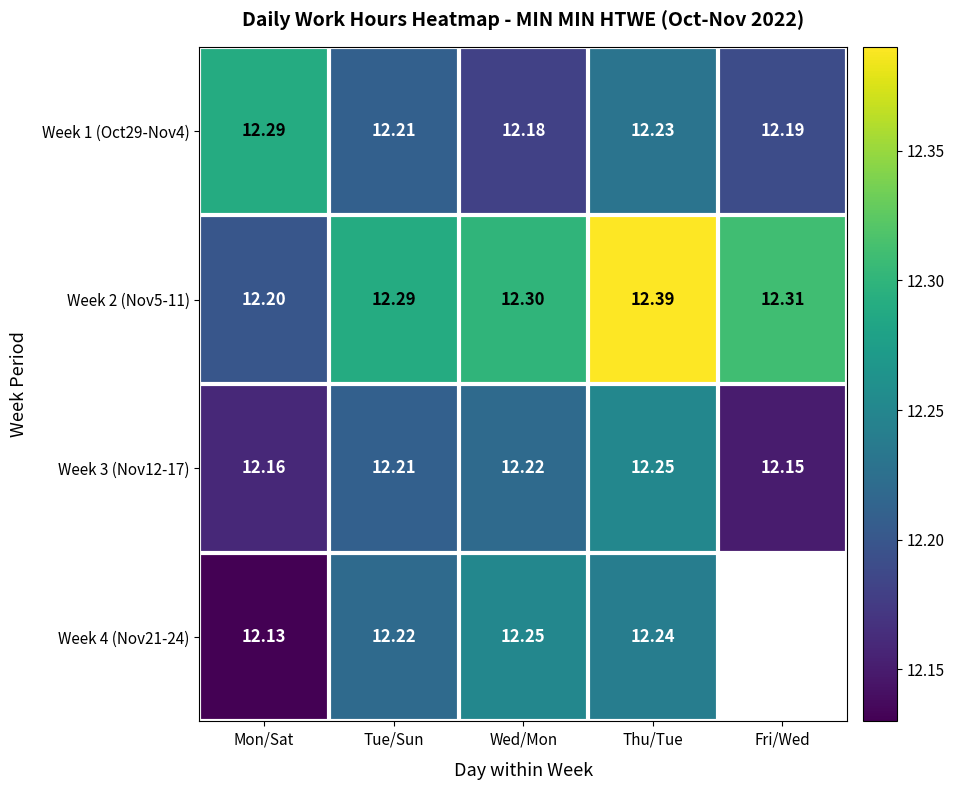

How many distinct data groups are displayed?

4